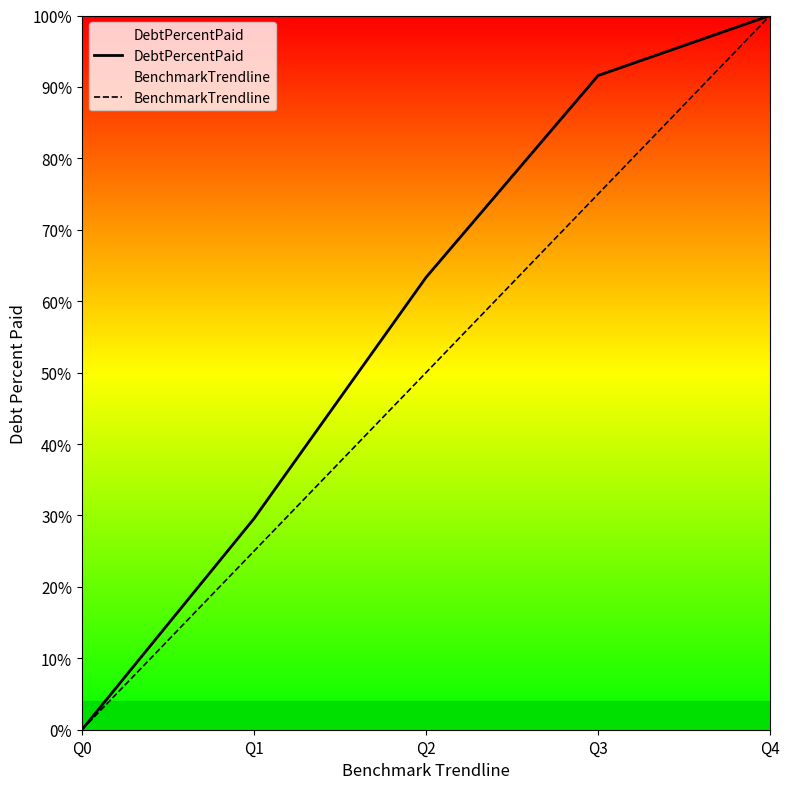

How many positive values does the DebtPercentPaid series have?

4